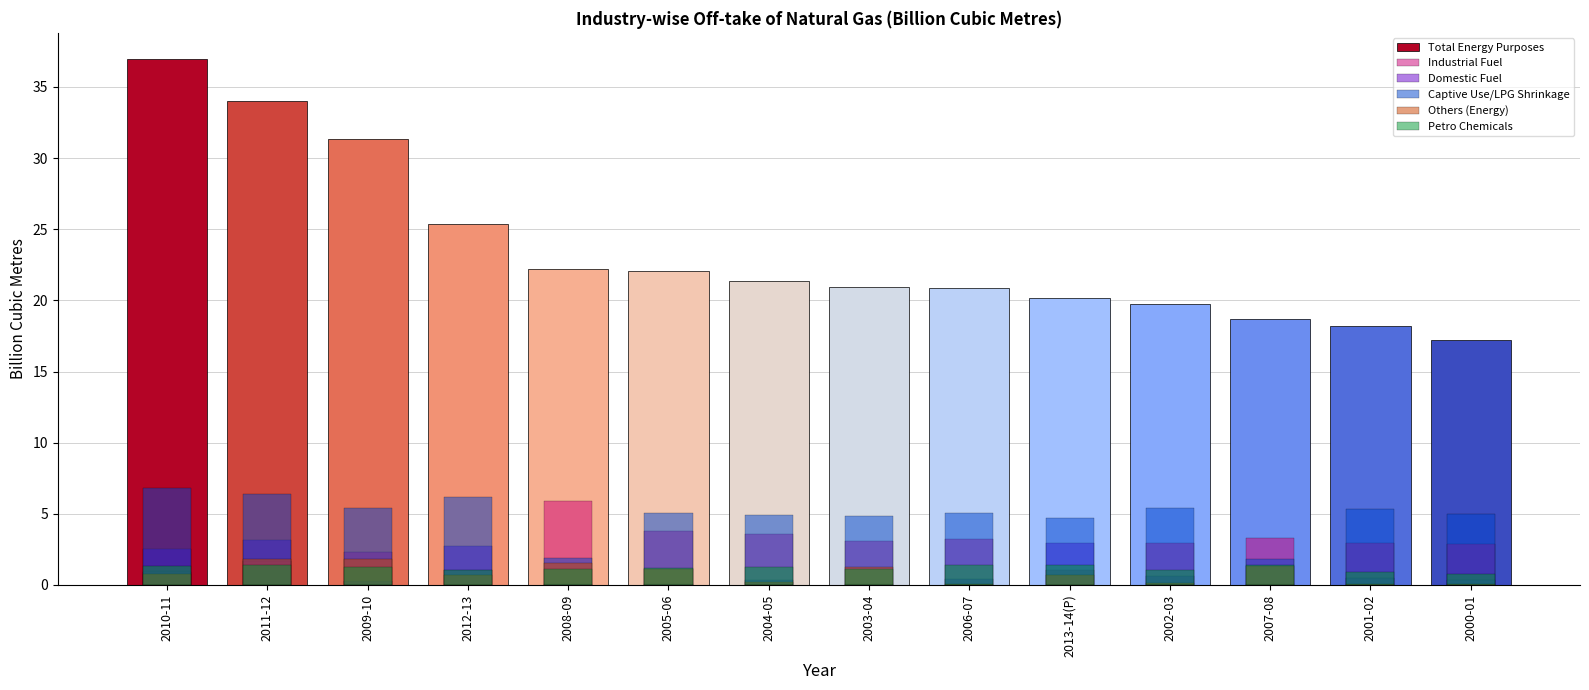

Where is Captive Use/LPG Shrinkage nearest to the value 4?

2013-14(P)